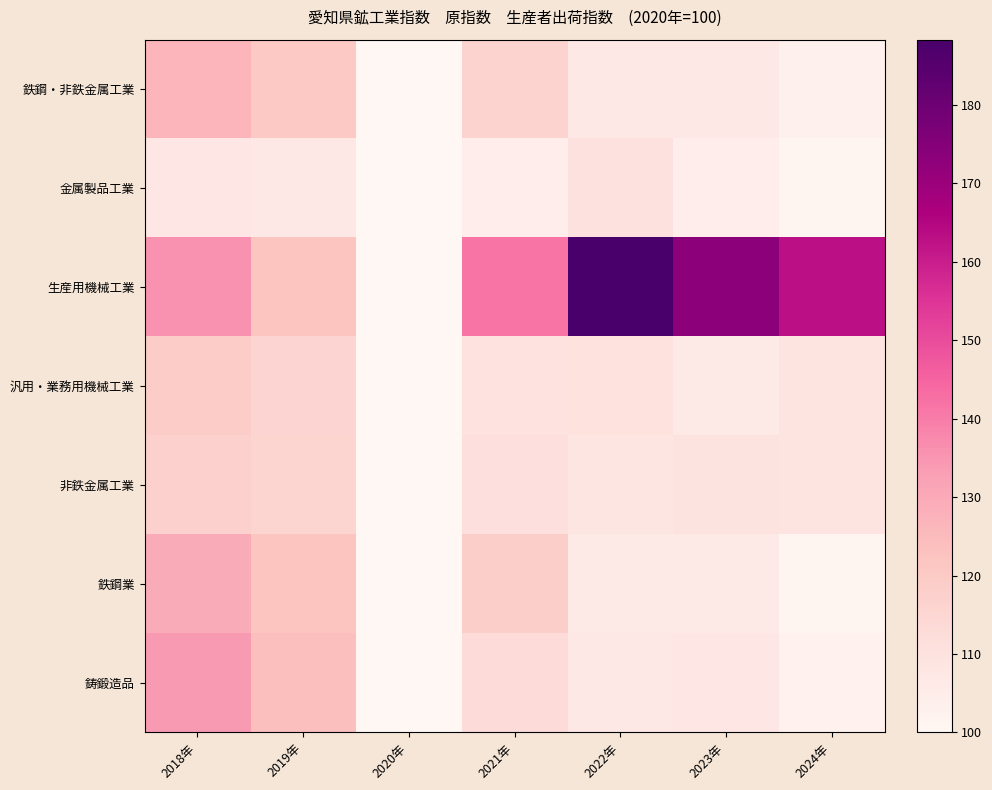

Rank the series at 2020年 from lowest to highest value.

鉄鋼・非鉄金属工業, 金属製品工業, 生産用機械工業, 汎用・業務用機械工業, 非鉄金属工業, 鉄鋼業, 鋳鍛造品